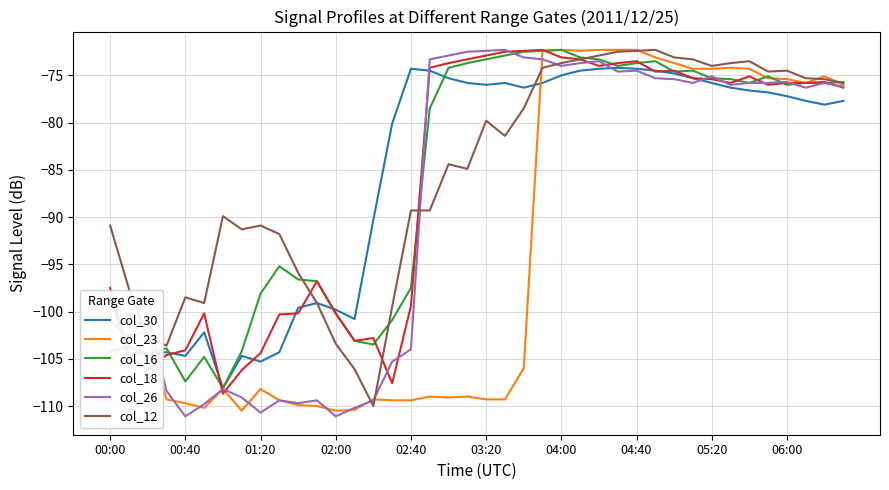

What is the smallest value displayed?

-111.1